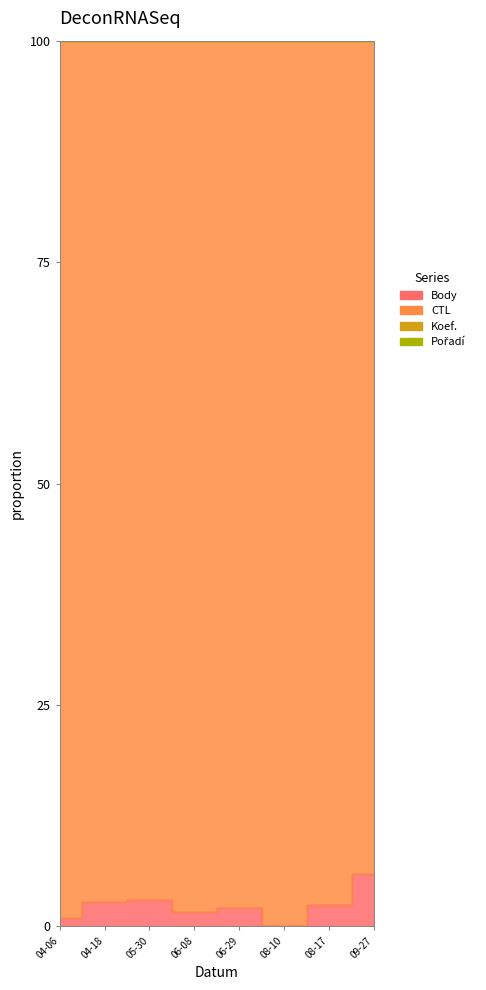

At which label is Body closest to 2?

06-29